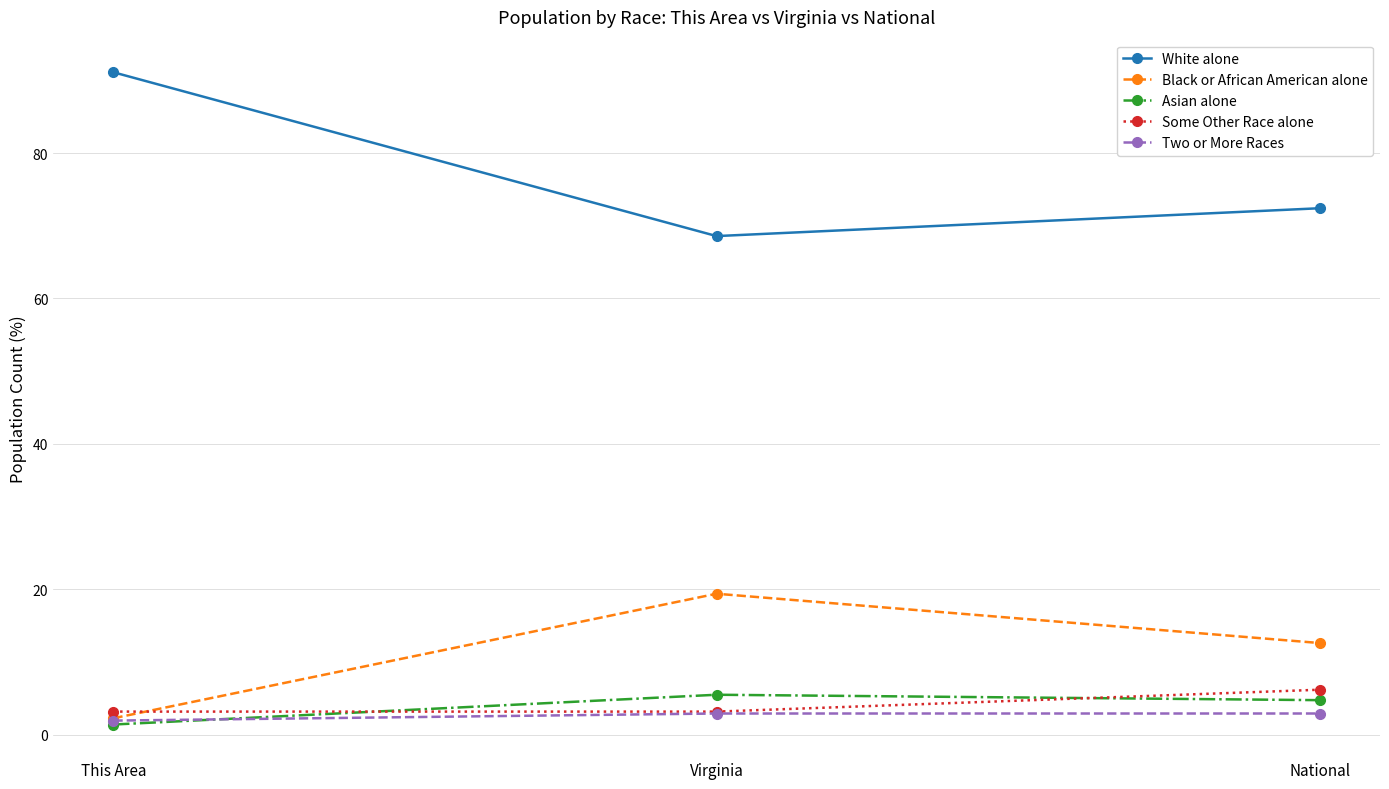

What is the minimum value shown in the chart?

1.4